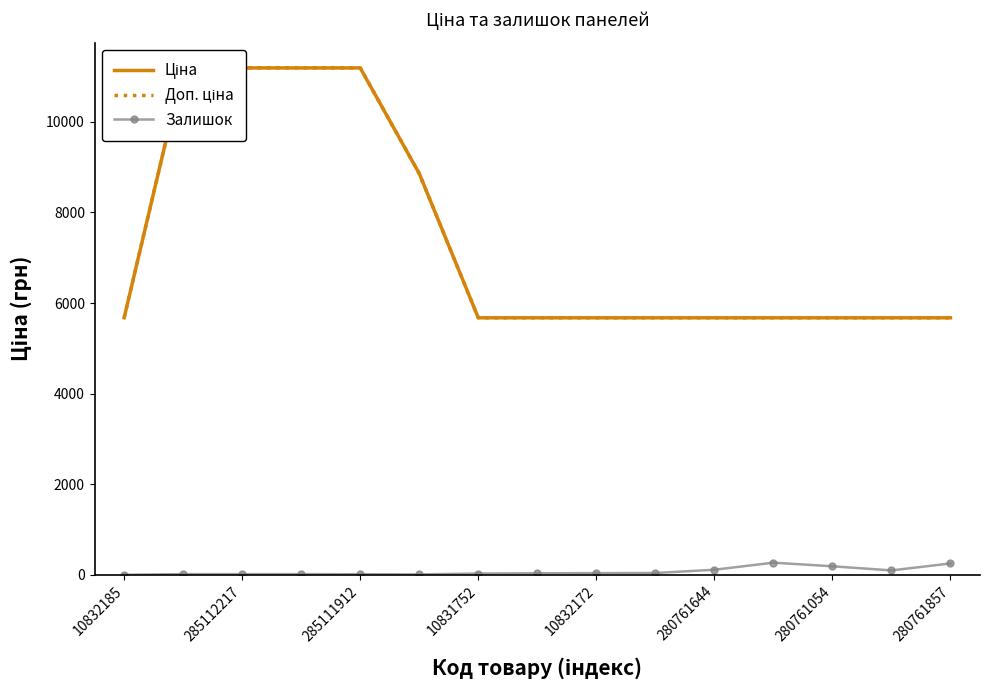

Is it true that Залишок equals 114 at 280761644?

True